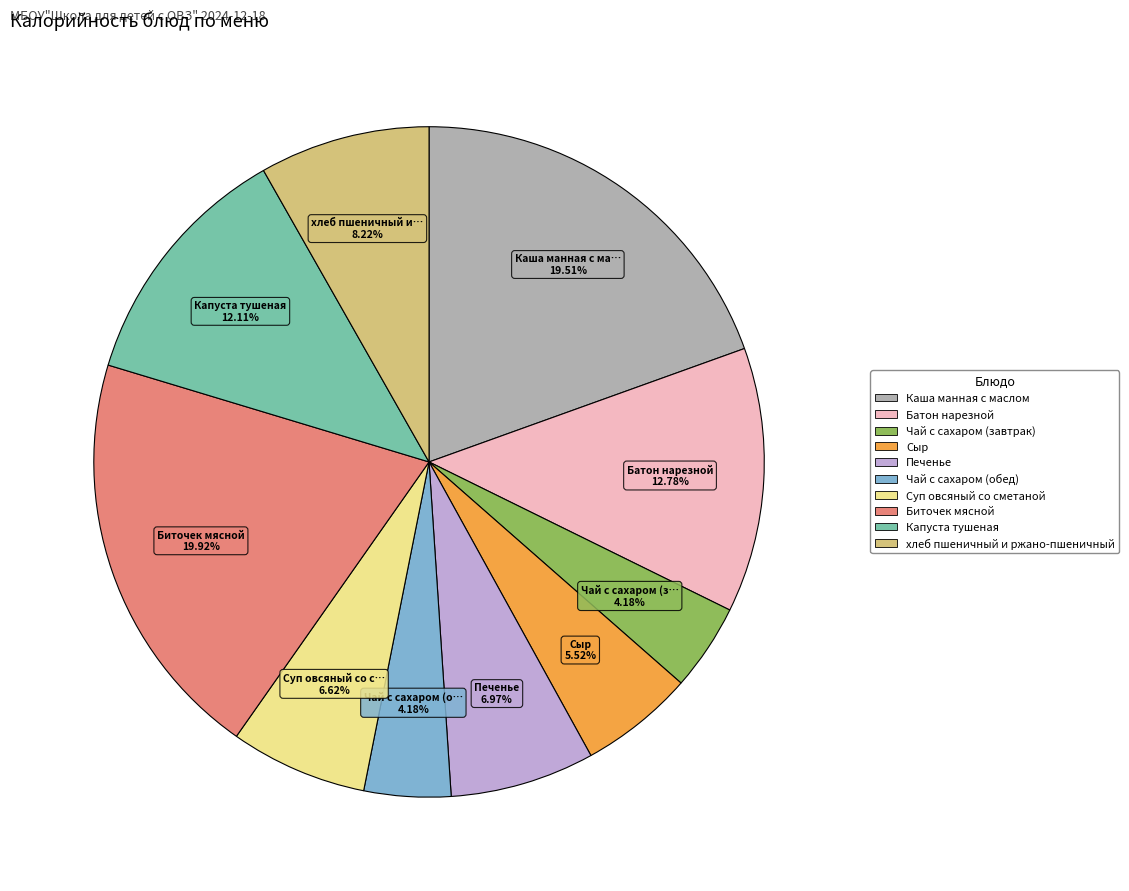

Does Суп овсяный со сметаной account for over 50% of the chart?

No